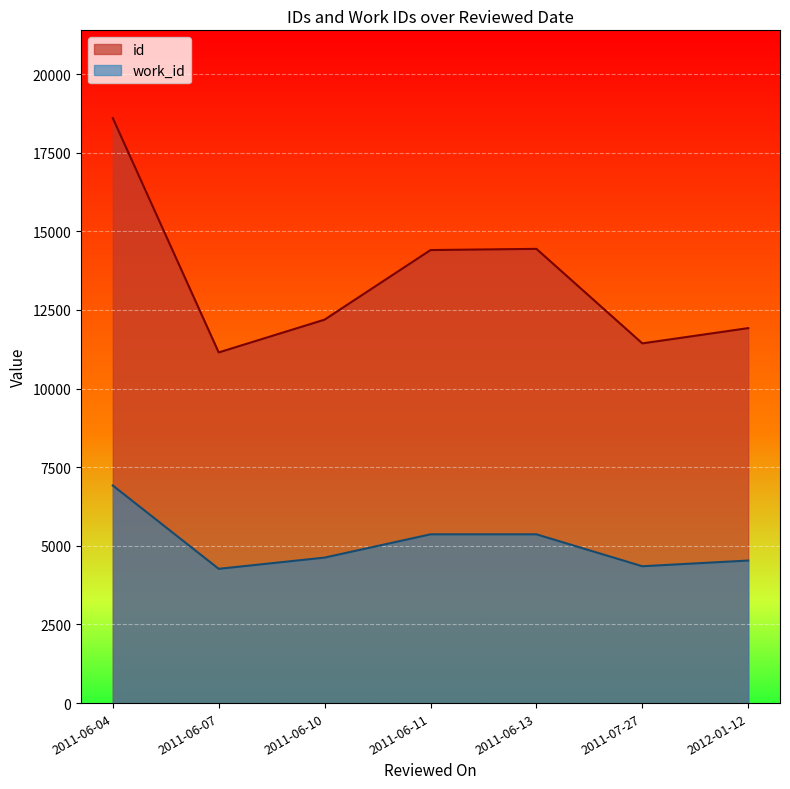

The value of id at 2011-06-13 is 23930. True or false?

False